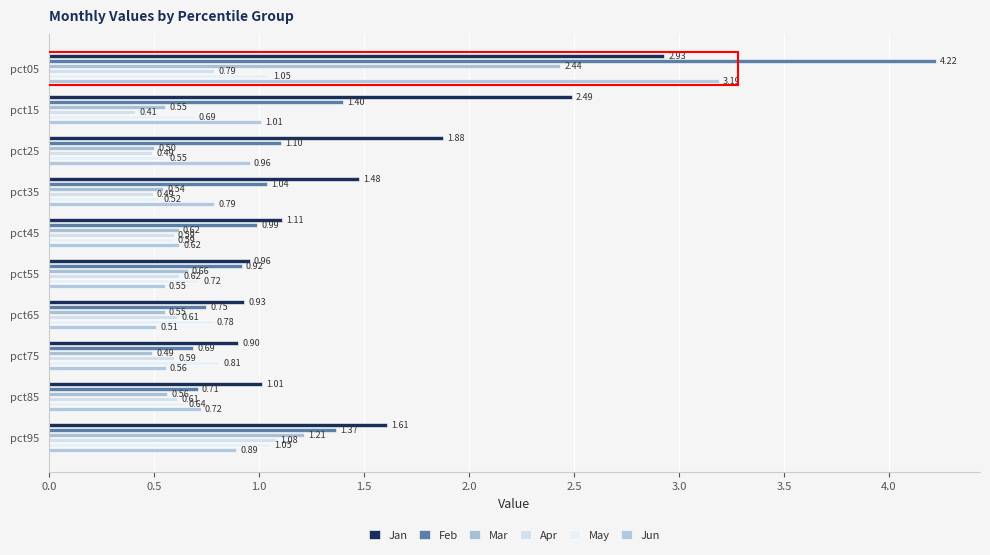

At which label is Mar closest to 1?

pct95